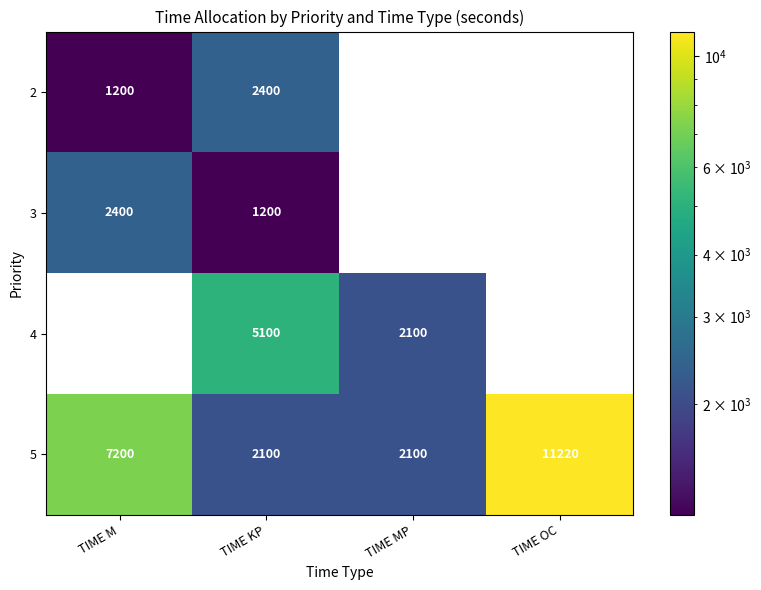

What is the difference between the highest and lowest values at TIME M?

7200